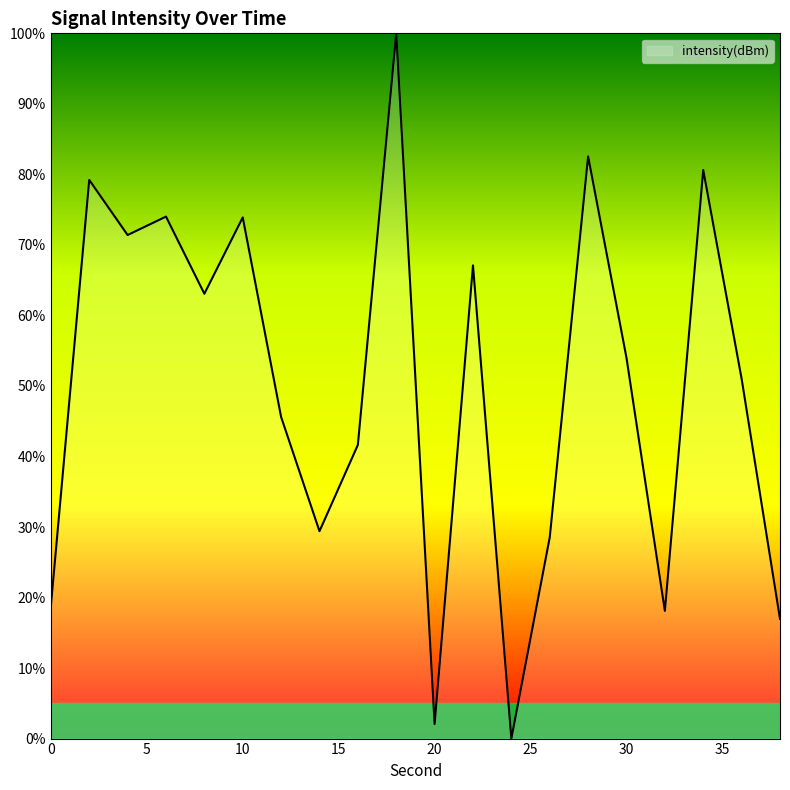

Count the number of data series in this chart.

1